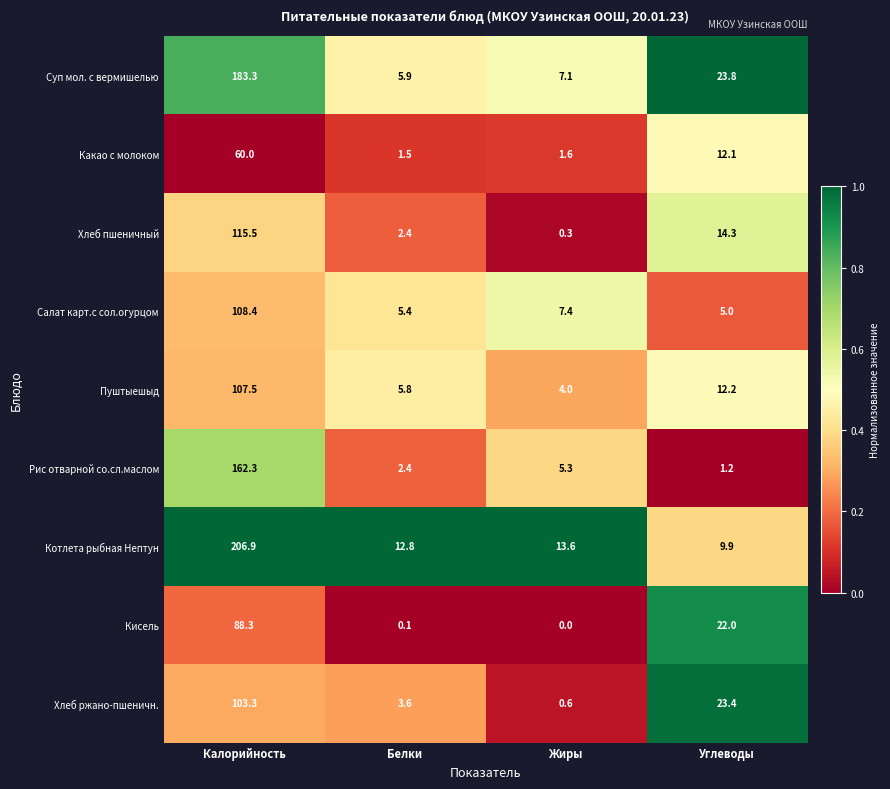

Which series has the widest spread of values?

Котлета рыбная Нептун